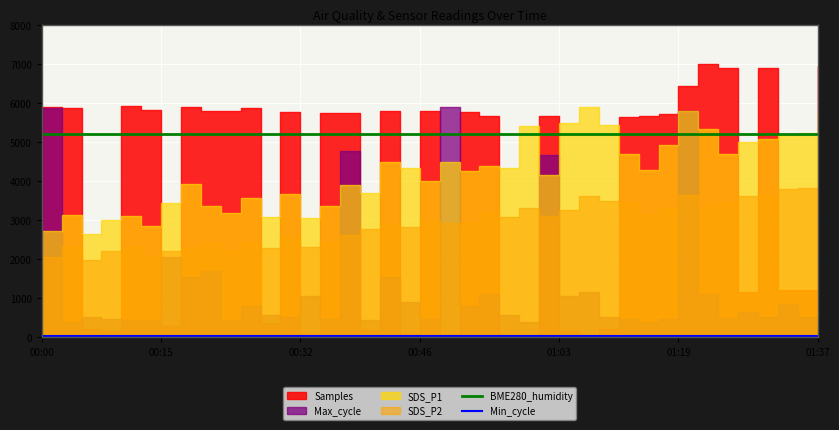

True or false: BME280_humidity and Min_cycle intersect in this chart.

False